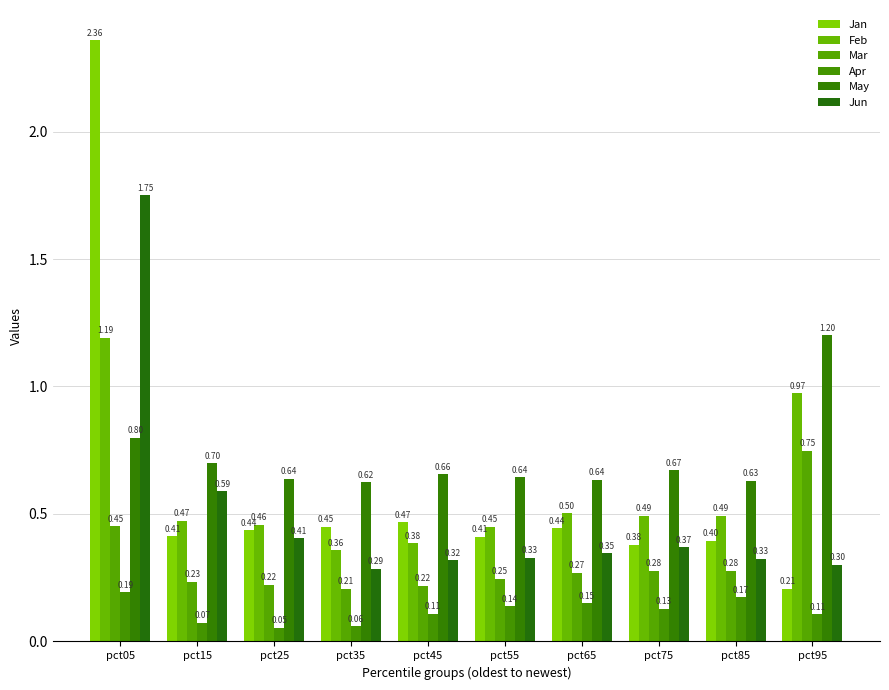

Between pct95 and pct45, which is larger?

pct45